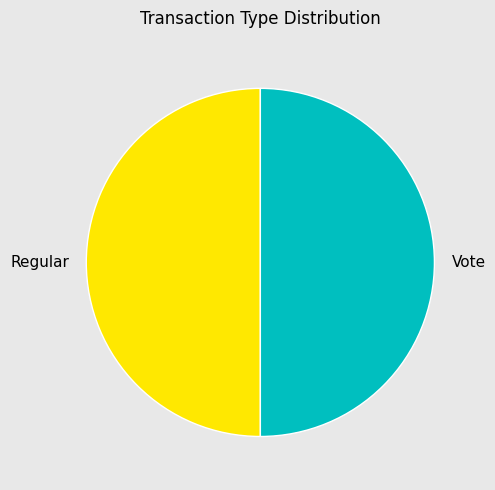

Is it true that Regular is 50% of the pie?

True